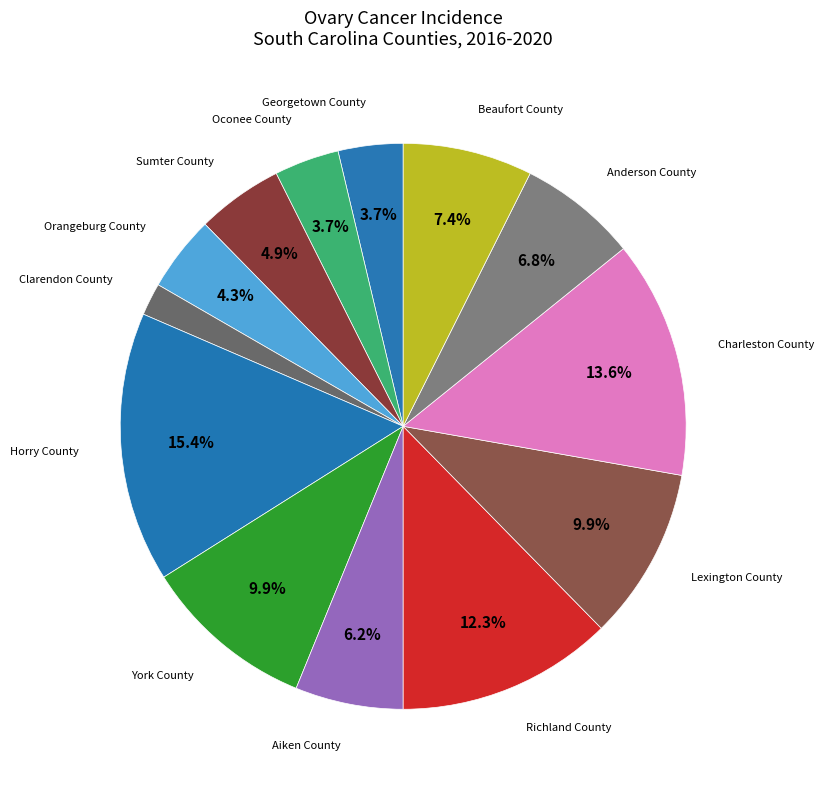

Which category has the smallest portion of the pie?

Clarendon County